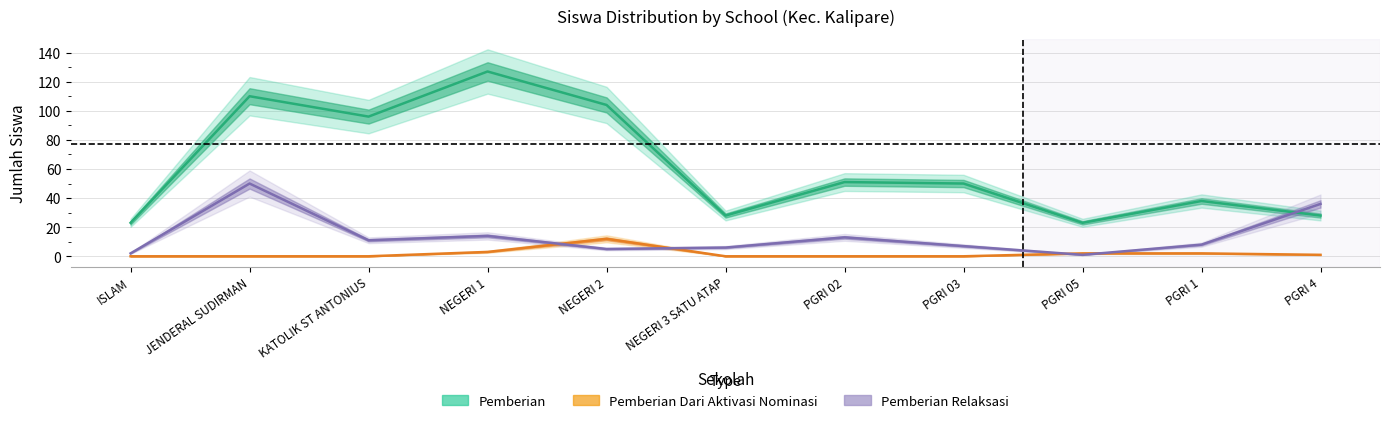

How many interior local peaks does the Pemberian Dari Aktivasi Nominasi series have?

1